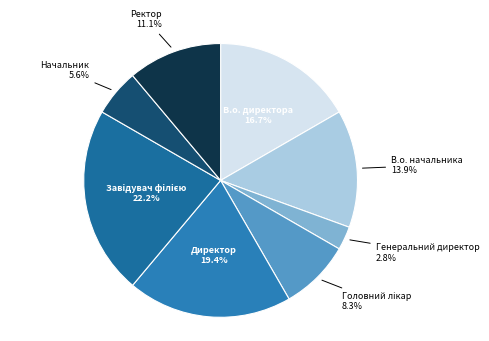

Which has a higher value, Ректор or В.о. начальника?

В.о. начальника